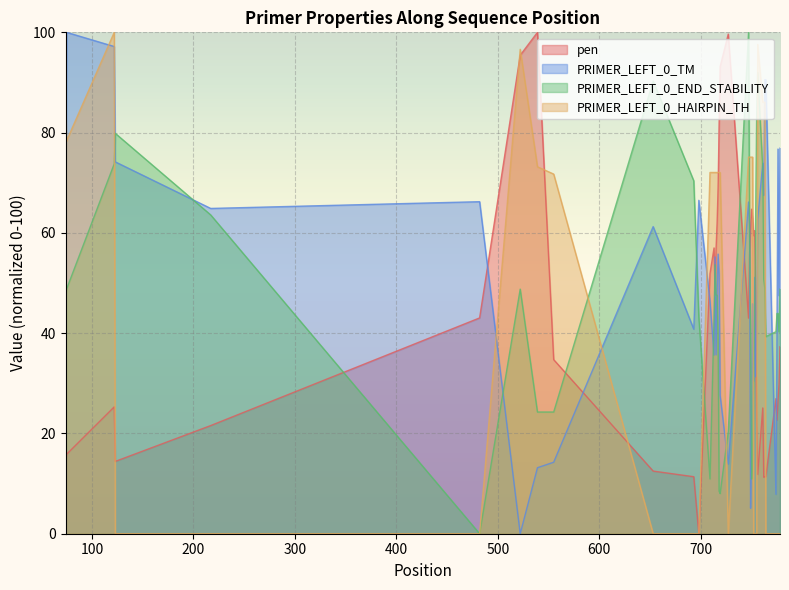

In PRIMER_LEFT_0_END_STABILITY, how many points are lower than both neighbors (excluding endpoints)?

6